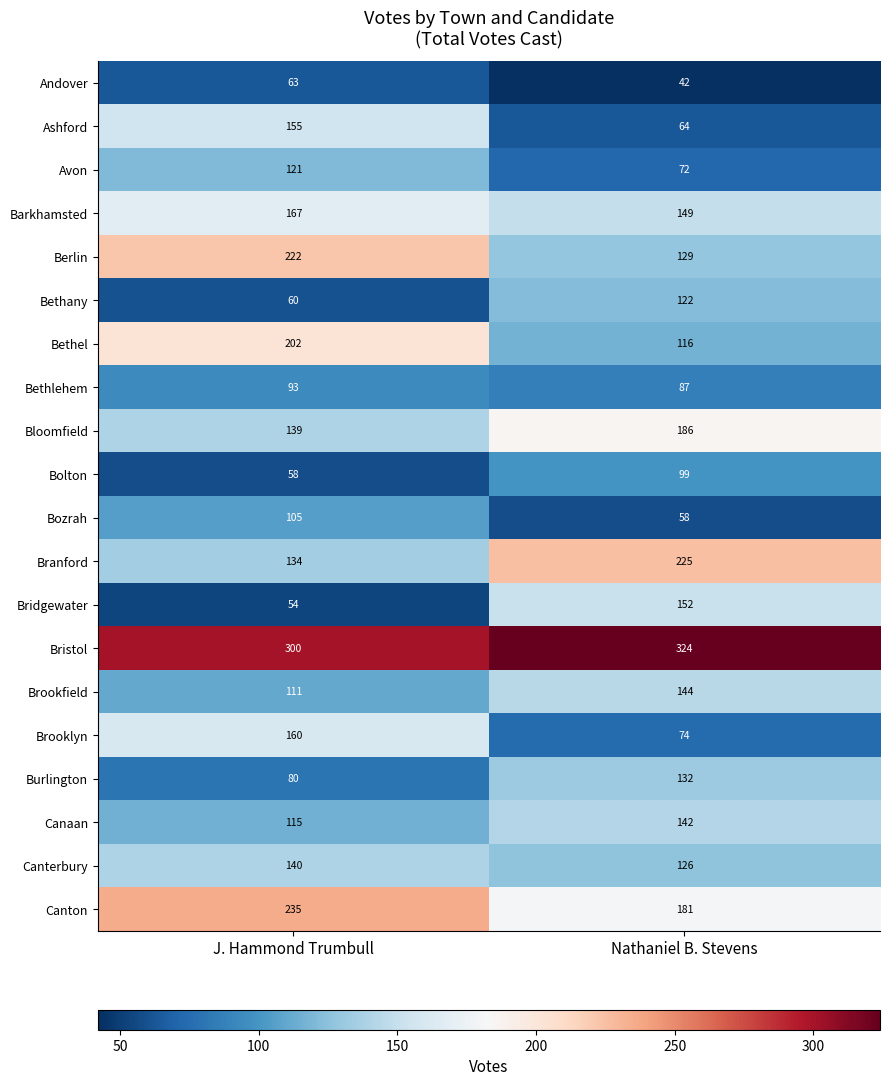

Read the Avon value at Nathaniel B. Stevens.

72